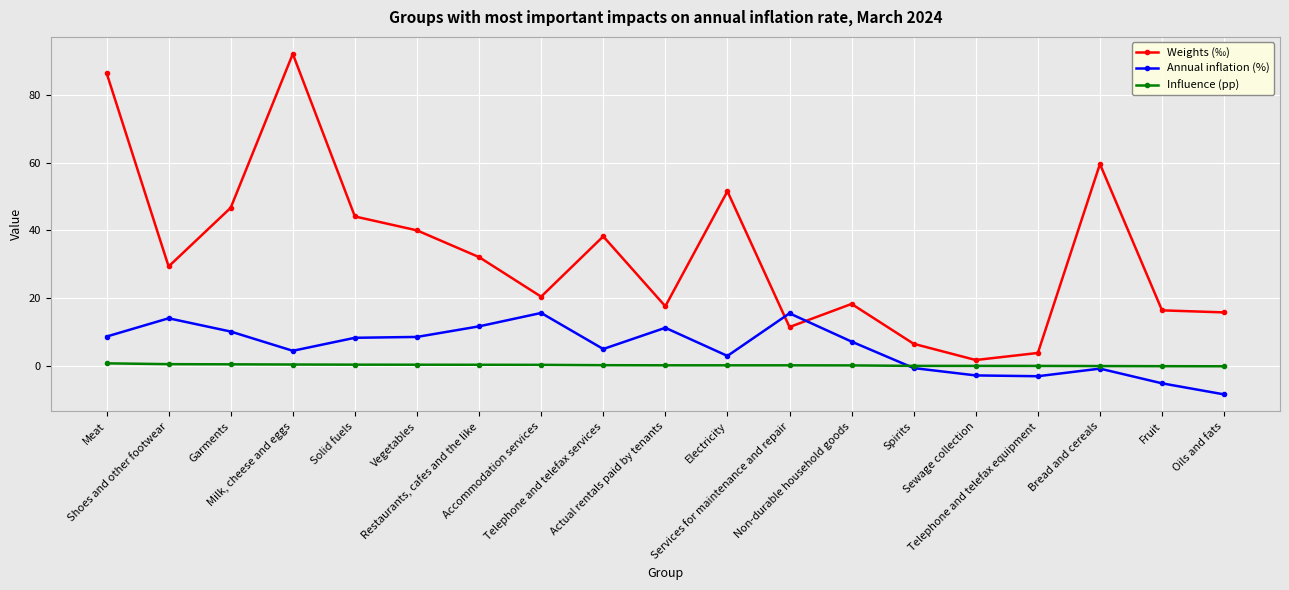

What are all the series names shown in the legend?

Weights (‰), Annual inflation (%), Influence (pp)